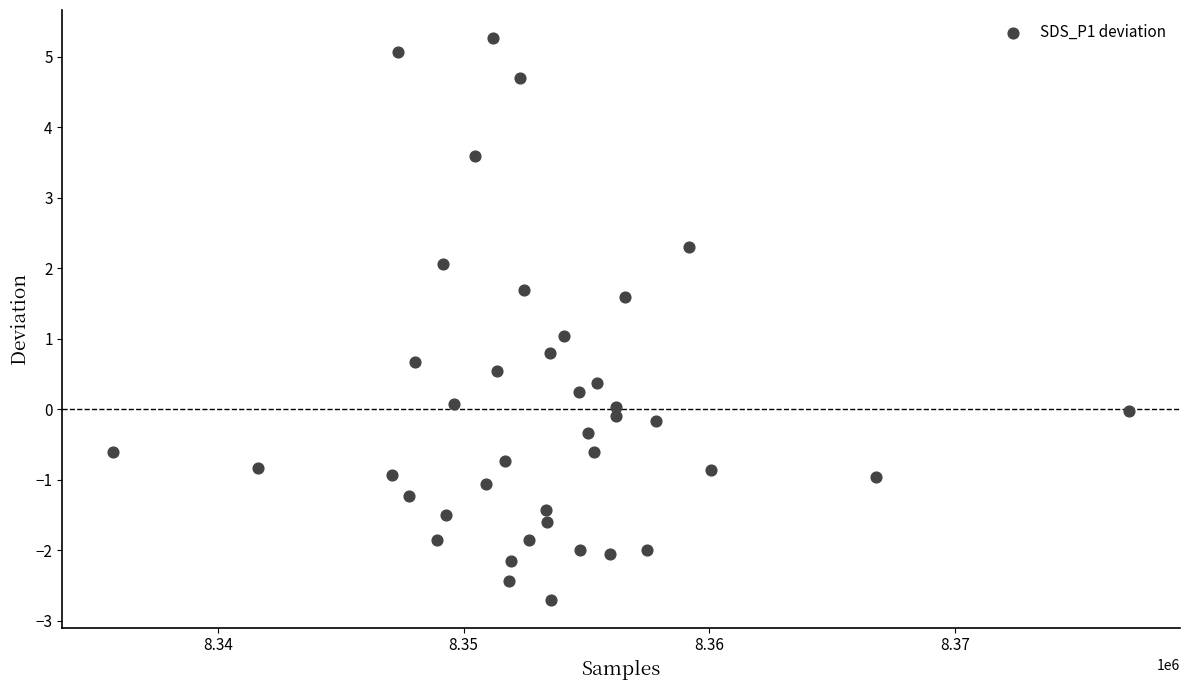

What is the range of X values (max minus min)?

41372.0